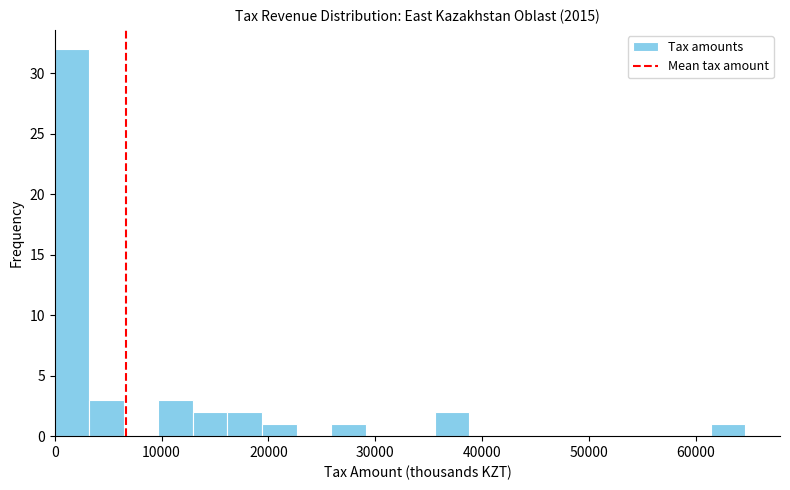

Around what value on the x-axis is the tallest bar? Give the approximate position of its centre, as read against the axis.

2000